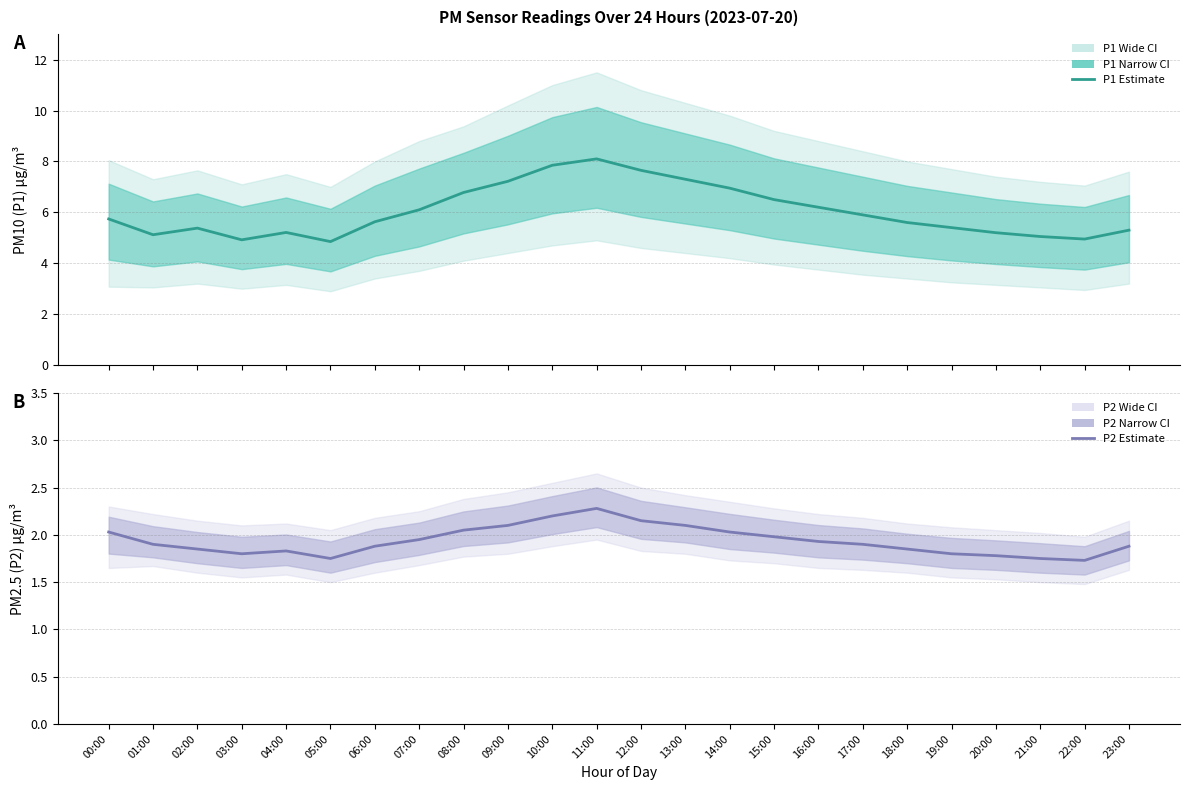

Reading left to right, what are all the values shown in this chart?

P1 Estimate: 5.7	5.1	5.4	4.9	5.2	4.8	5.6	6.1	6.8	7.2	7.8	8.1	7.7	7.3	7.0	6.5	6.2	5.9	5.6	5.4	5.2	5.0	5.0	5.3
P2 Estimate: 2.0	1.9	1.9	1.8	1.8	1.8	1.9	1.9	2.0	2.1	2.2	2.3	2.1	2.1	2.0	2.0	1.9	1.9	1.9	1.8	1.8	1.8	1.7	1.9